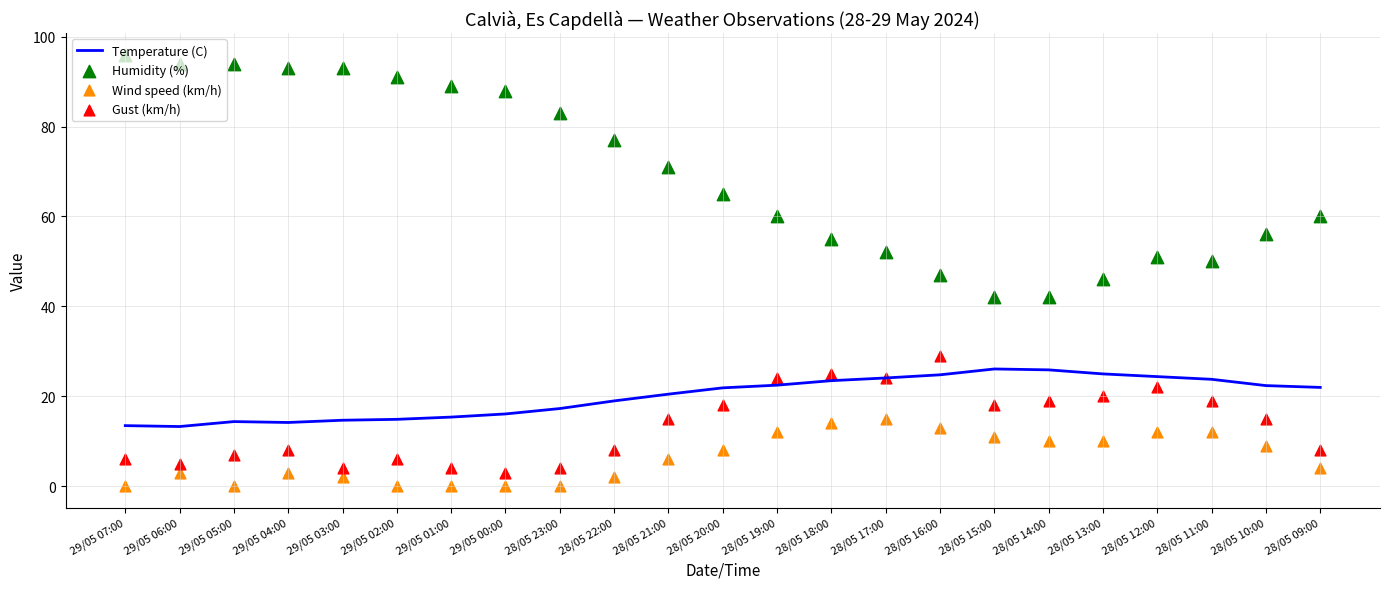

What is the total value across all series at 28/05 12:00?

109.4